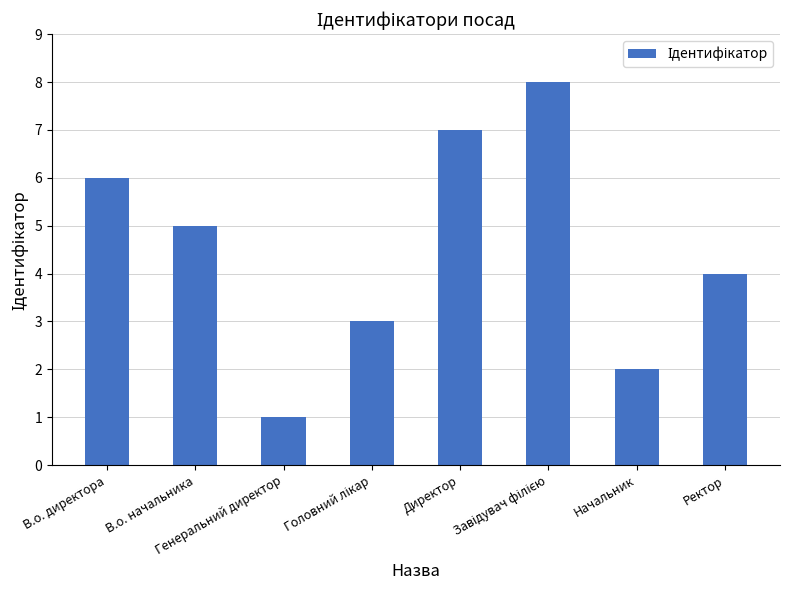

What is the value of the 4th bar from the left?

3